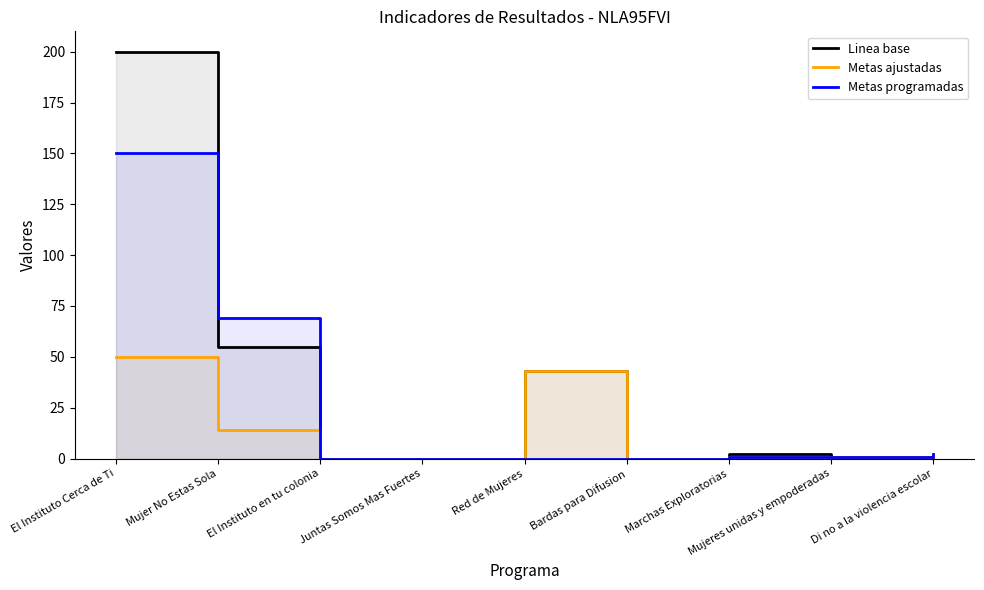

True or false: Linea base and Metas ajustadas cross at least once.

True